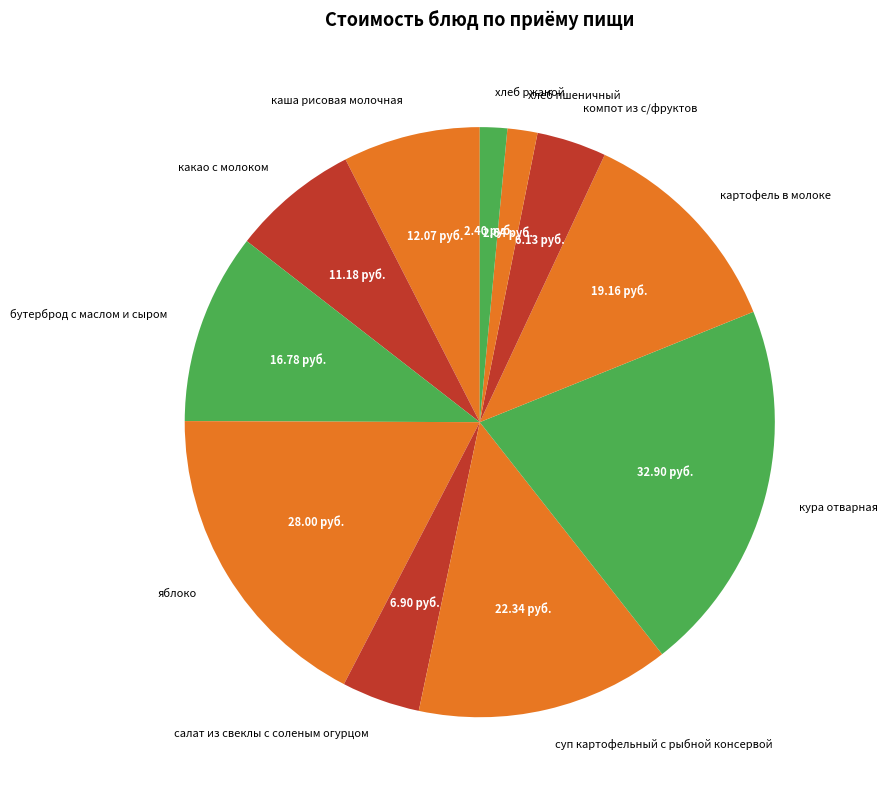

Is картофель в молоке the majority of the pie?

No